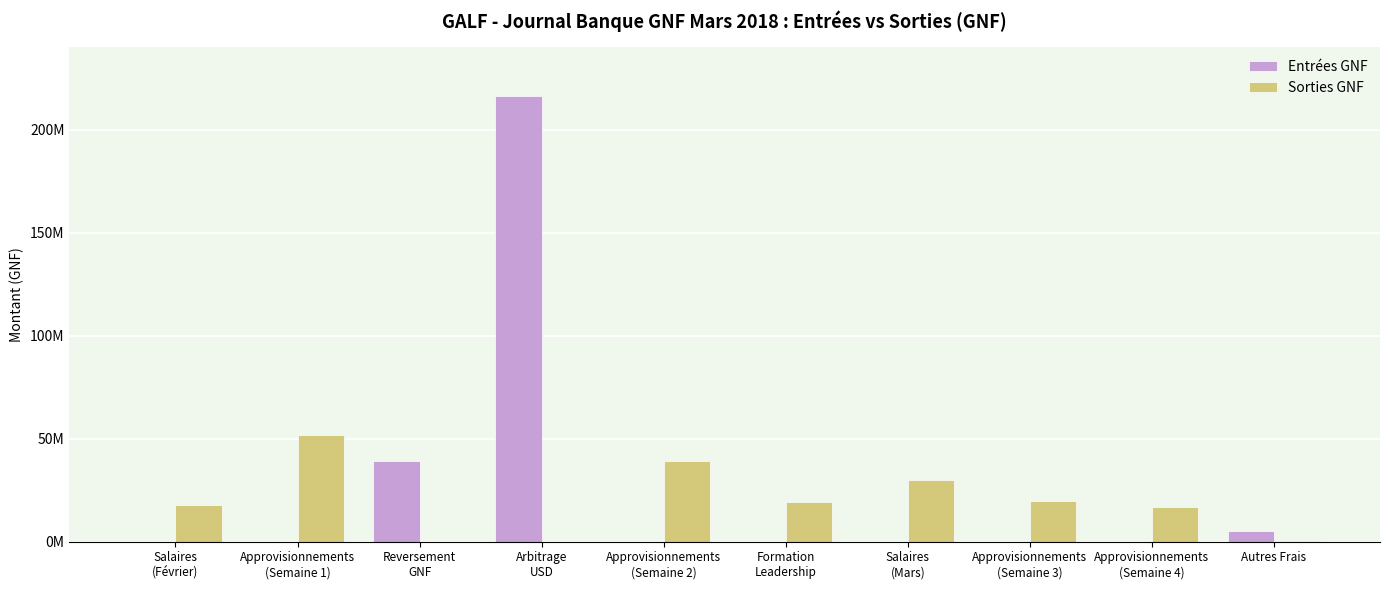

What is the difference between the maximum and second lowest values in the Entrées GNF series?

216480000